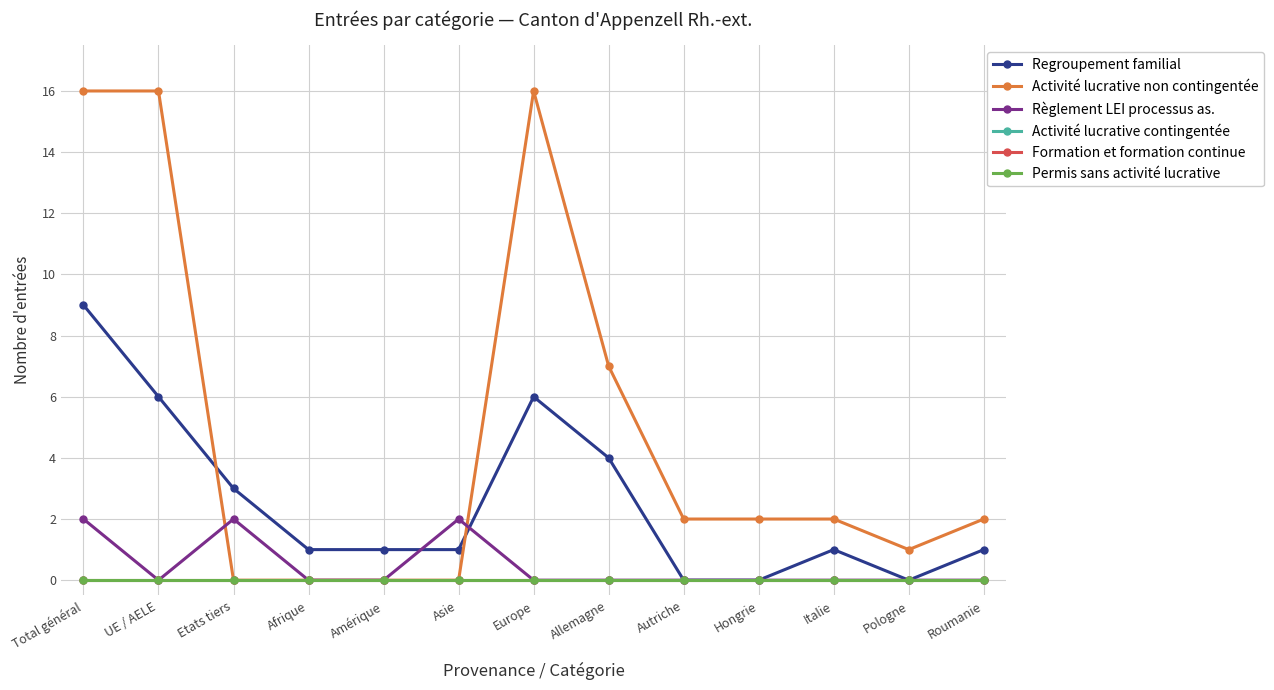

What is the label of the 2nd point from the left?

UE / AELE